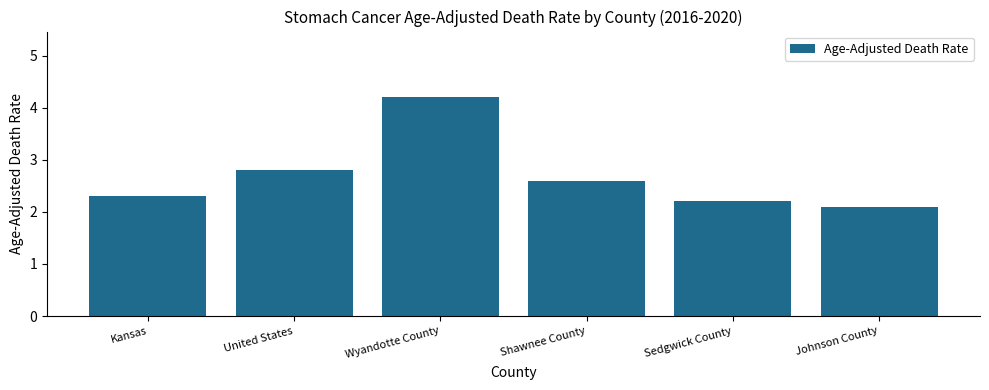

Rank the categories by value from highest to lowest.

Wyandotte County, United States, Shawnee County, Kansas, Sedgwick County, Johnson County